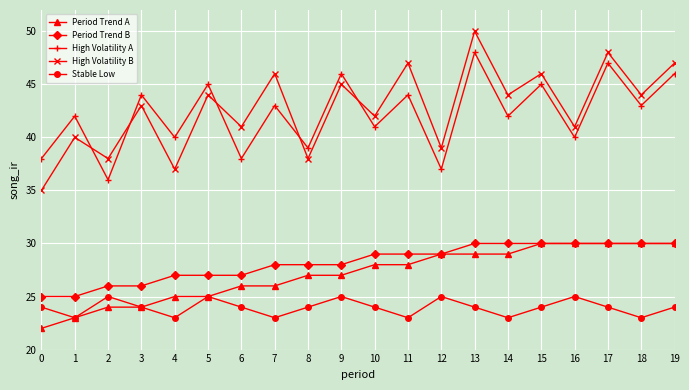

True or false: High Volatility B and Stable Low cross at least once.

False